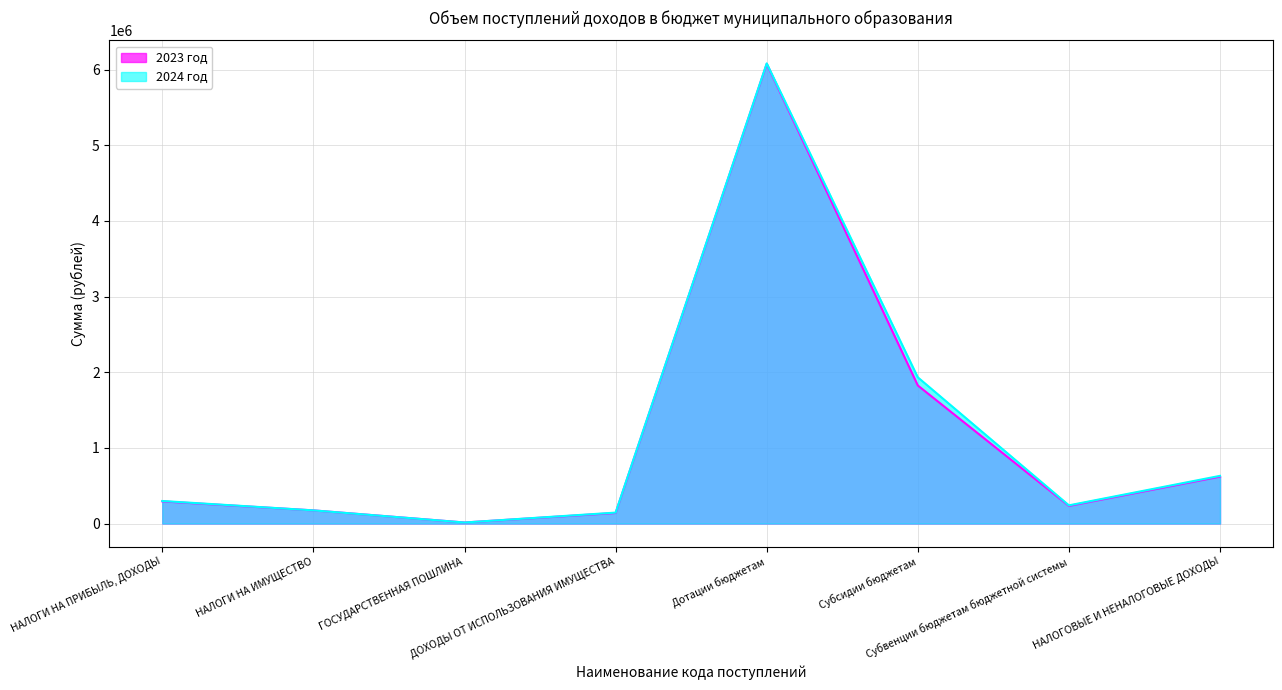

At which category is the sum across all series the highest?

Дотации бюджетам